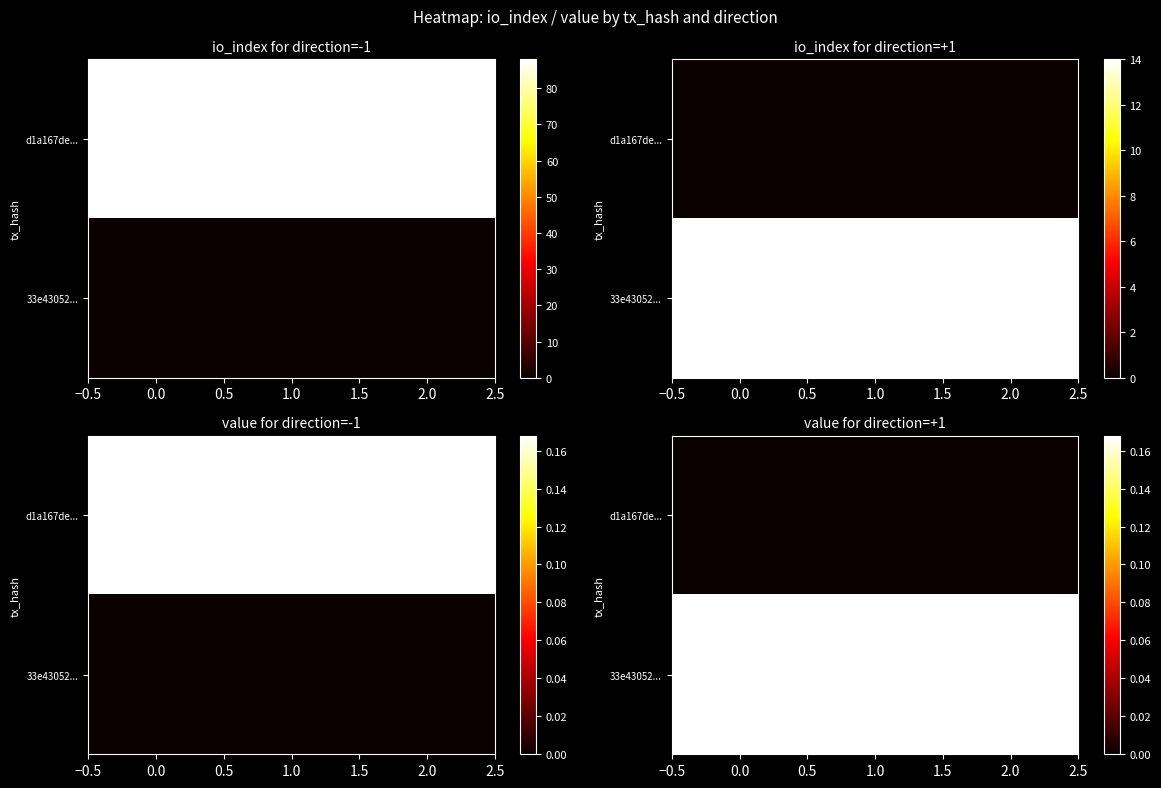

What is the difference between the highest and lowest values at 2.0?

0.2